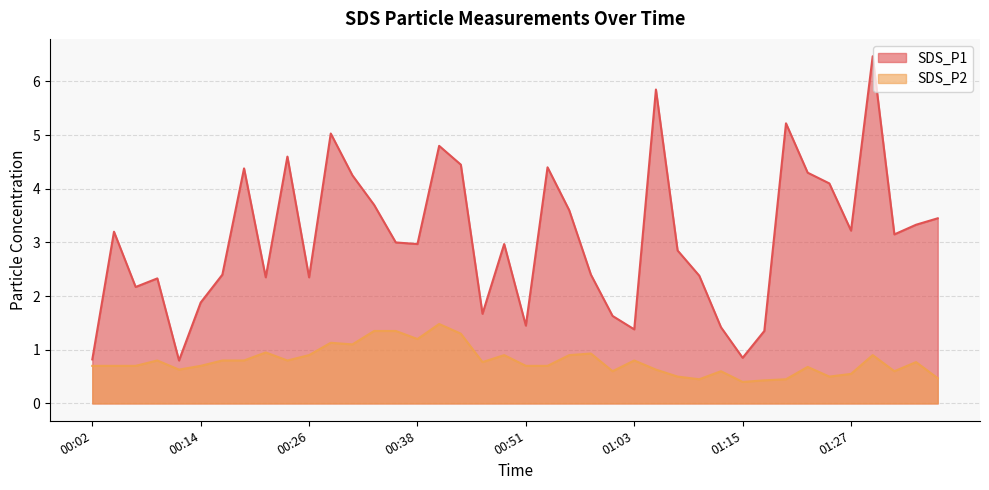

List the labels in order of SDS_P2 value, smallest first.

01:15, 01:17, 01:10, 01:20, 01:37, 01:08, 01:25, 01:27, 01:00, 01:13, 01:32, 00:12, 01:05, 01:22, 00:02, 00:04, 00:07, 00:14, 00:51, 00:53, 00:46, 01:35, 00:09, 00:16, 00:19, 00:24, 01:03, 00:26, 00:48, 00:55, 01:30, 00:58, 00:21, 00:31, 00:29, 00:38, 00:43, 00:33, 00:36, 00:41